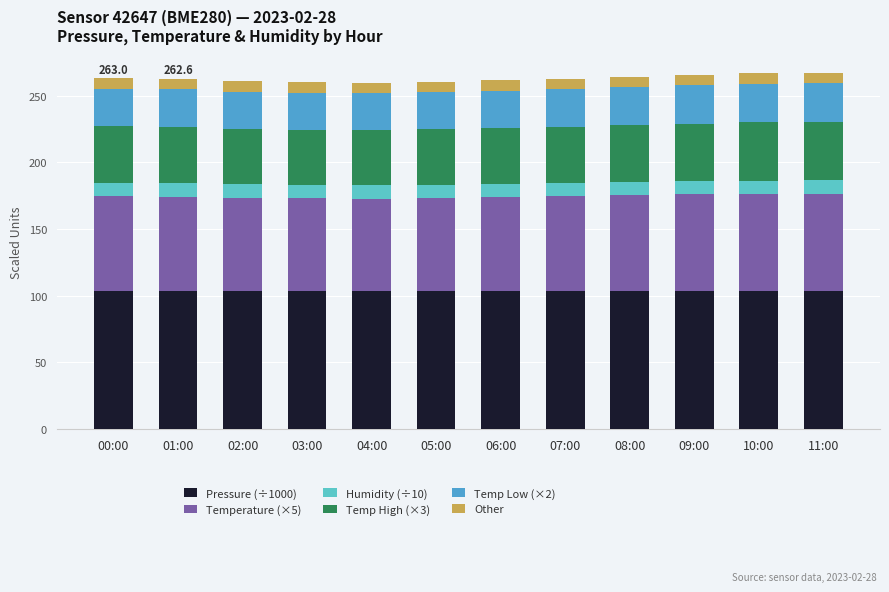

What is the total value across all series at 02:00?

260.9